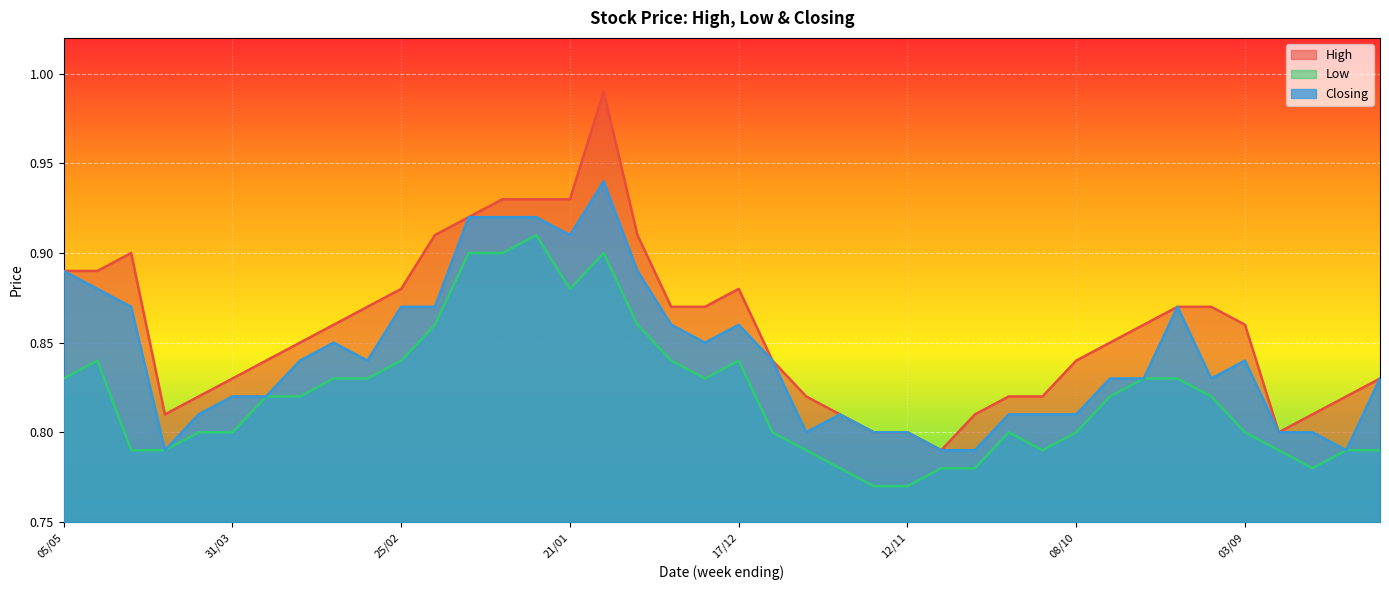

What is the average value of the Closing series?

0.8